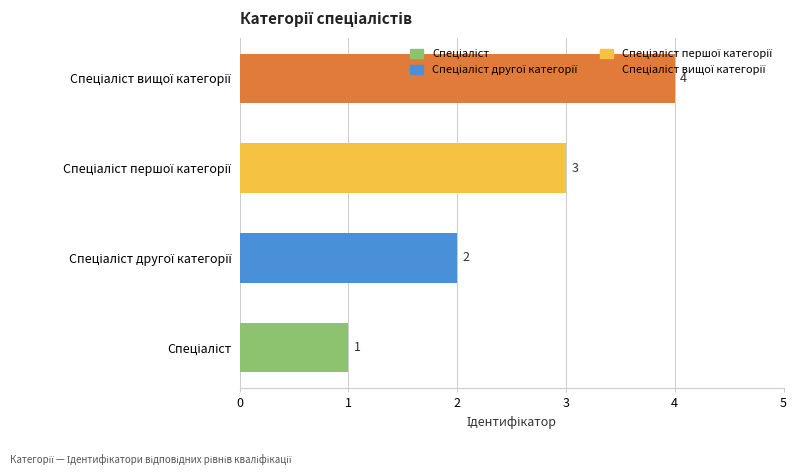

What is the maximum value shown in the chart?

4